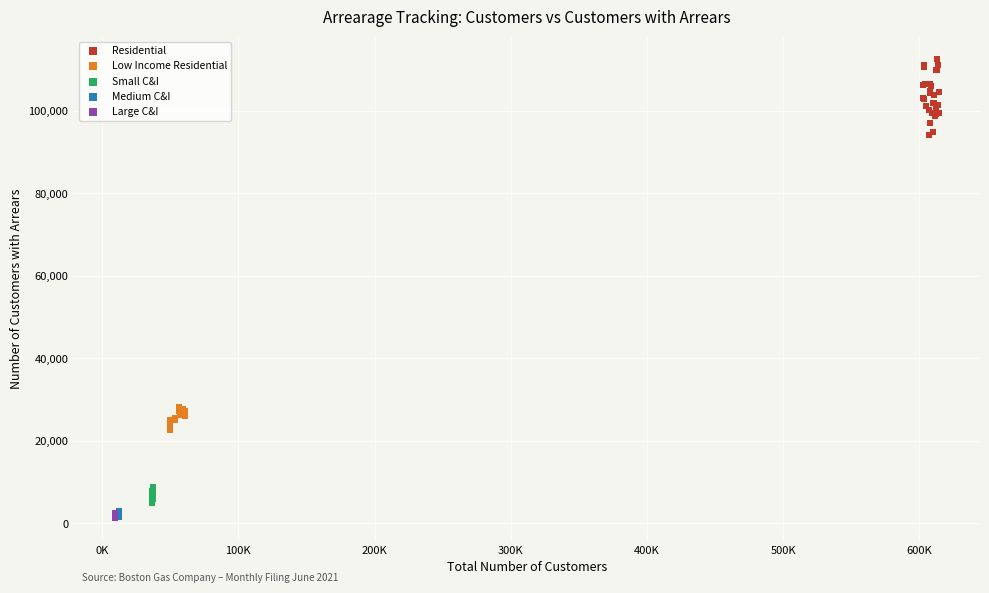

Which series has the largest Y range (max minus min)?

Residential